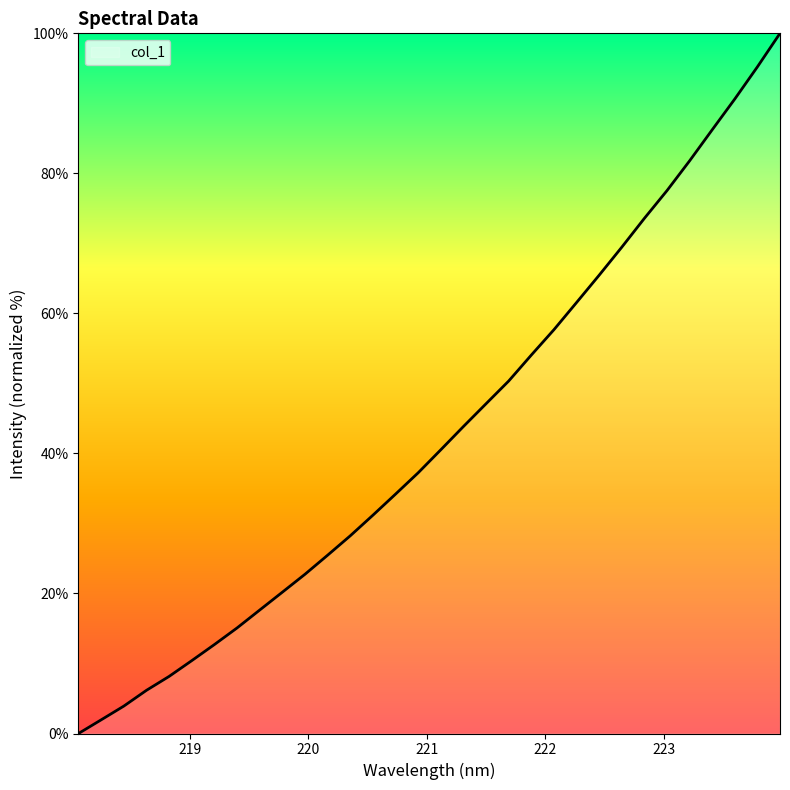

Reading left to right, list all the values displayed in this chart.

0.0	1.9	3.9	6.2	8.2	10.4	12.7	15.1	17.6	20.2	22.7	25.5	28.2	31.2	34.2	37.2	40.5	43.8	47.1	50.3	54.0	57.7	61.6	65.5	69.5	73.6	77.5	81.8	86.2	90.6	95.2	100.0